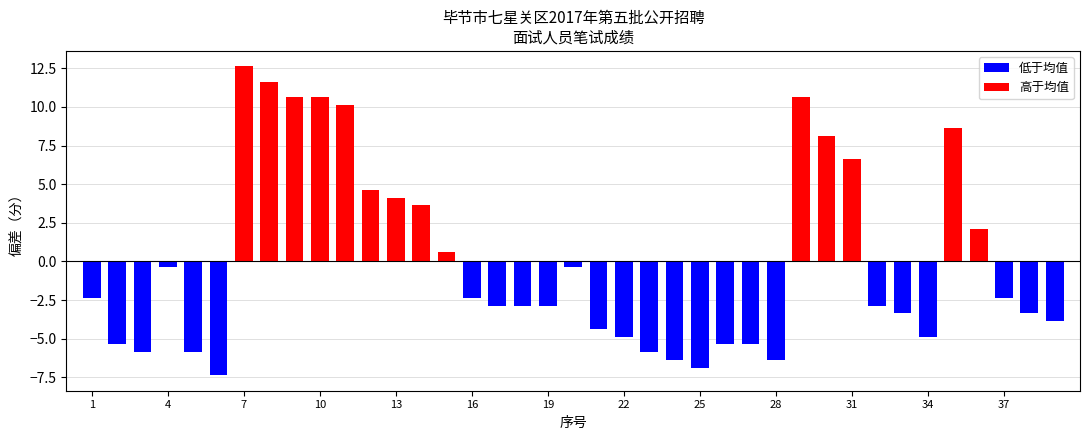

What is the change in value from 14 to 25?

-10.5